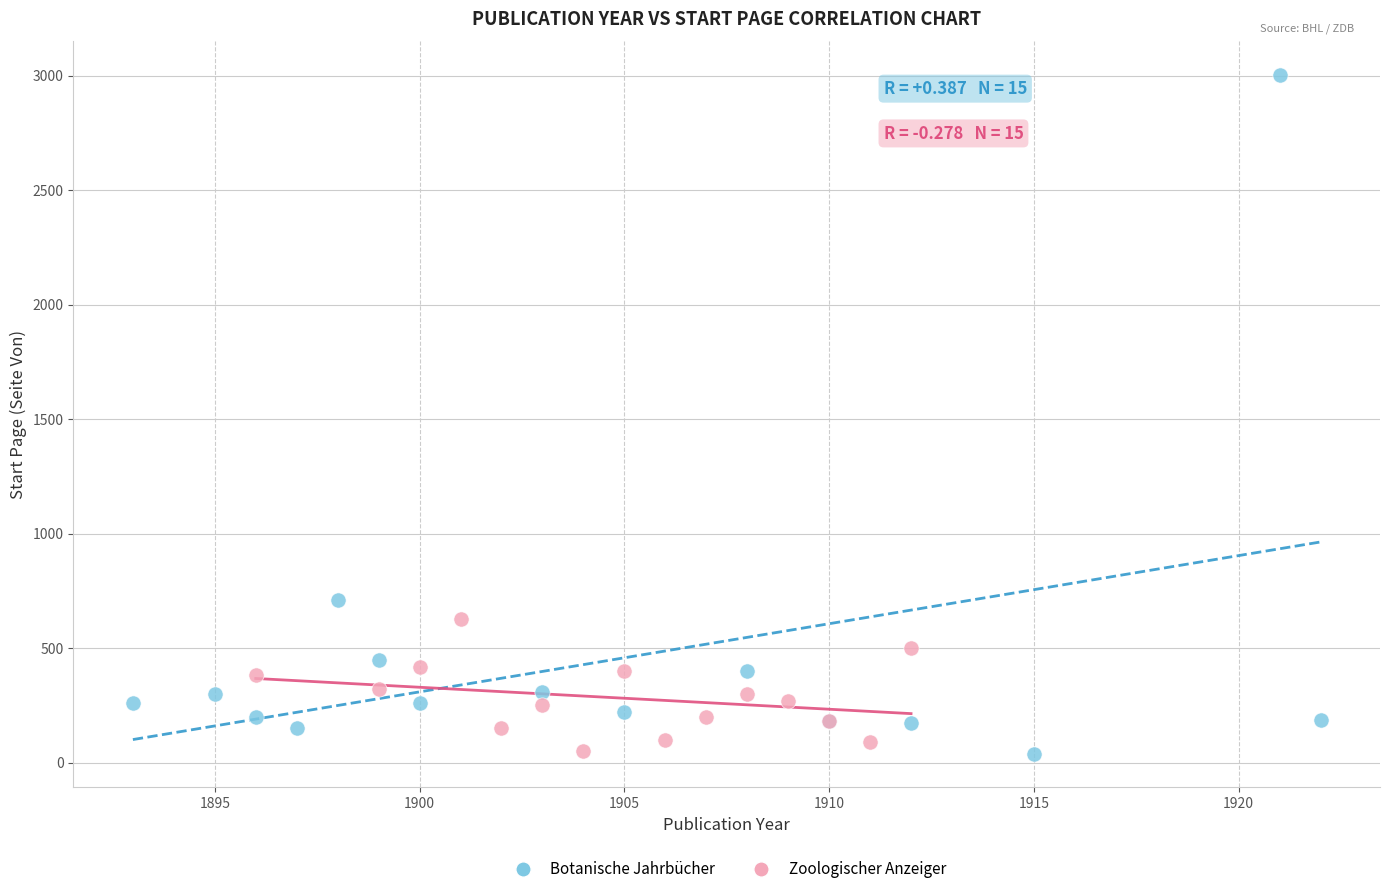

Which series has the largest Y range (max minus min)?

Botanische Jahrbücher